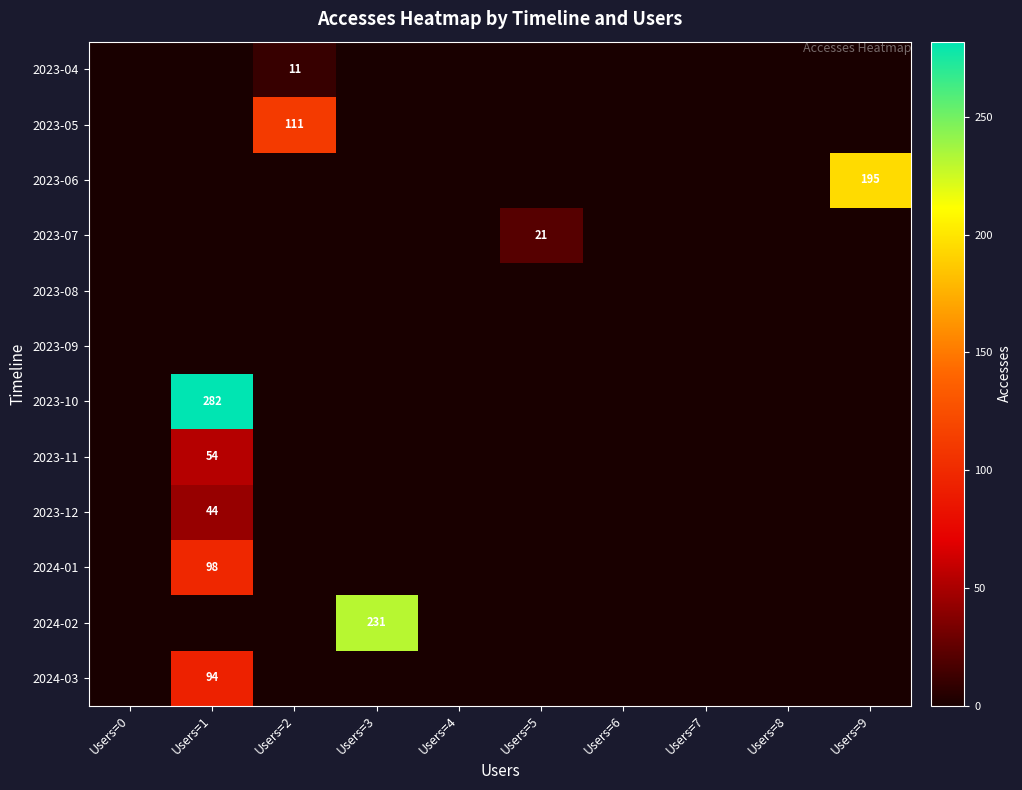

Which has a higher value, Users=7 or Users=0?

Users=7